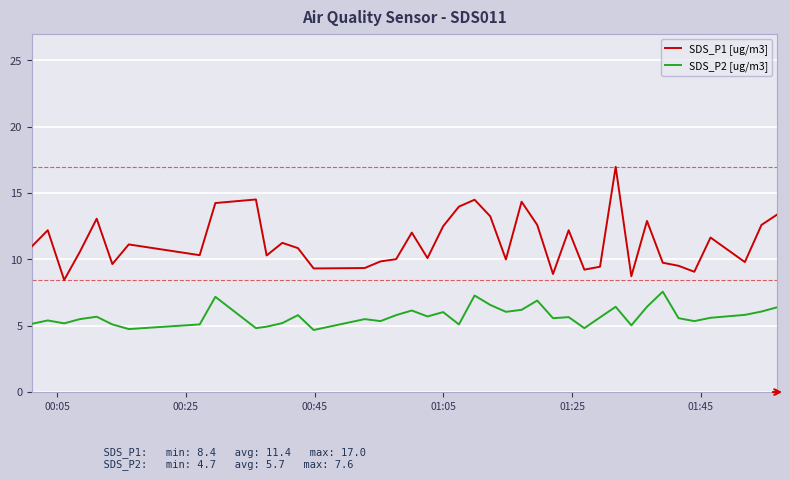

List the series in order of their overall mean, lowest first.

SDS_P2 [ug/m3], SDS_P1 [ug/m3]